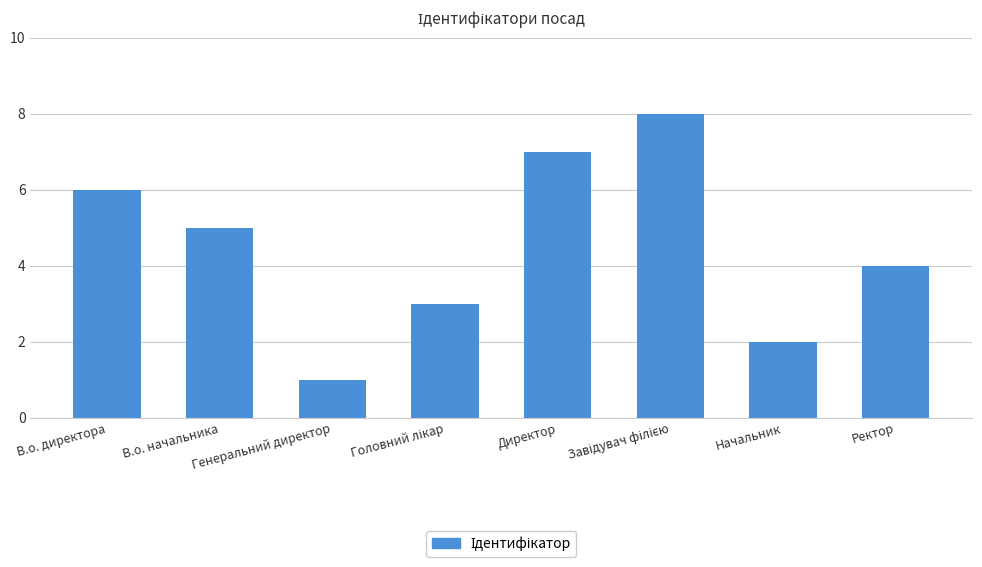

The chart shows a value of 2 at В.о. начальника. True or false?

False